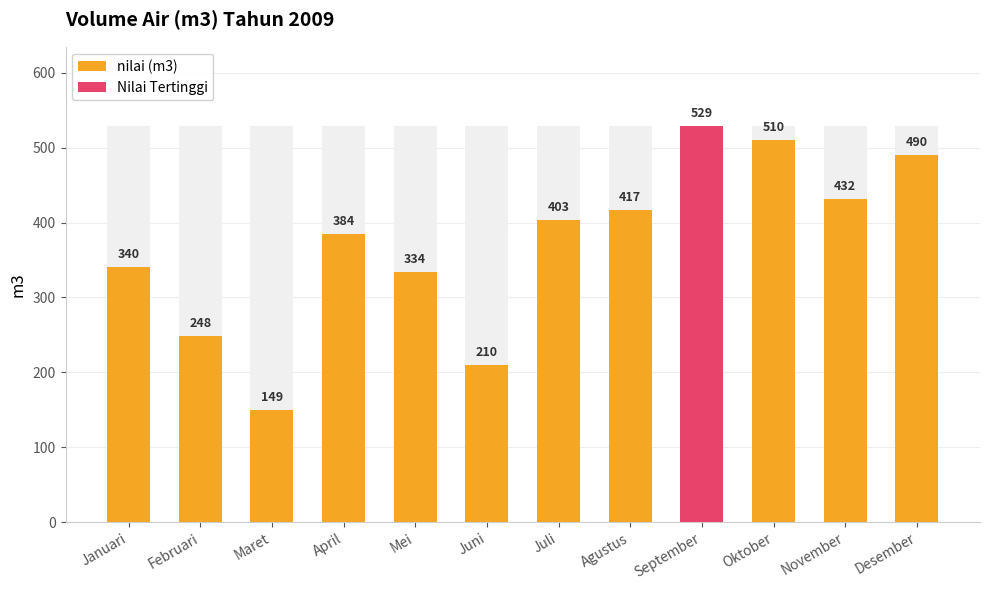

List the labels in order of value, largest first.

September, Oktober, Desember, November, Agustus, Juli, April, Januari, Mei, Februari, Juni, Maret